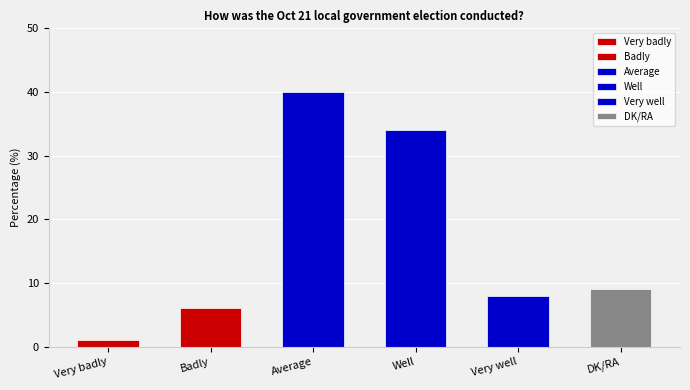

Reading left to right, what are all the values shown in this chart?

1	6	40	34	8	9